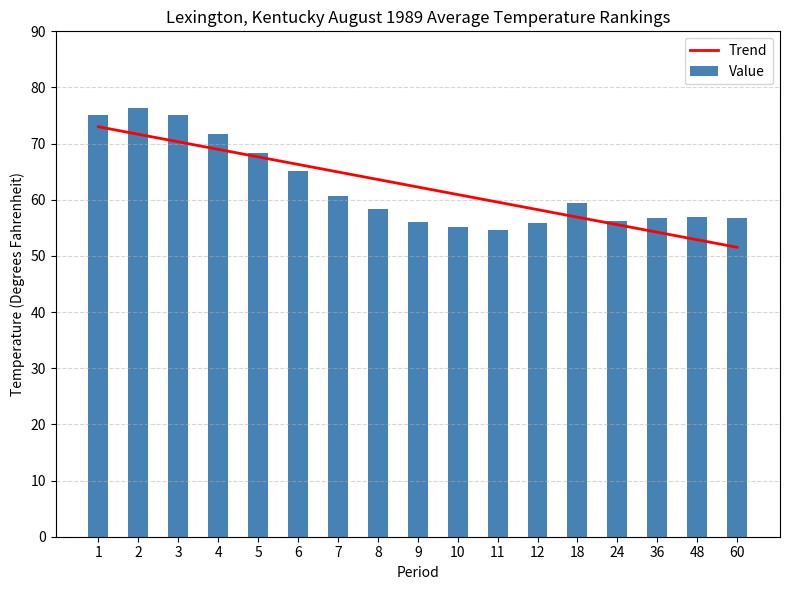

Read the Value value at 1.

75.1